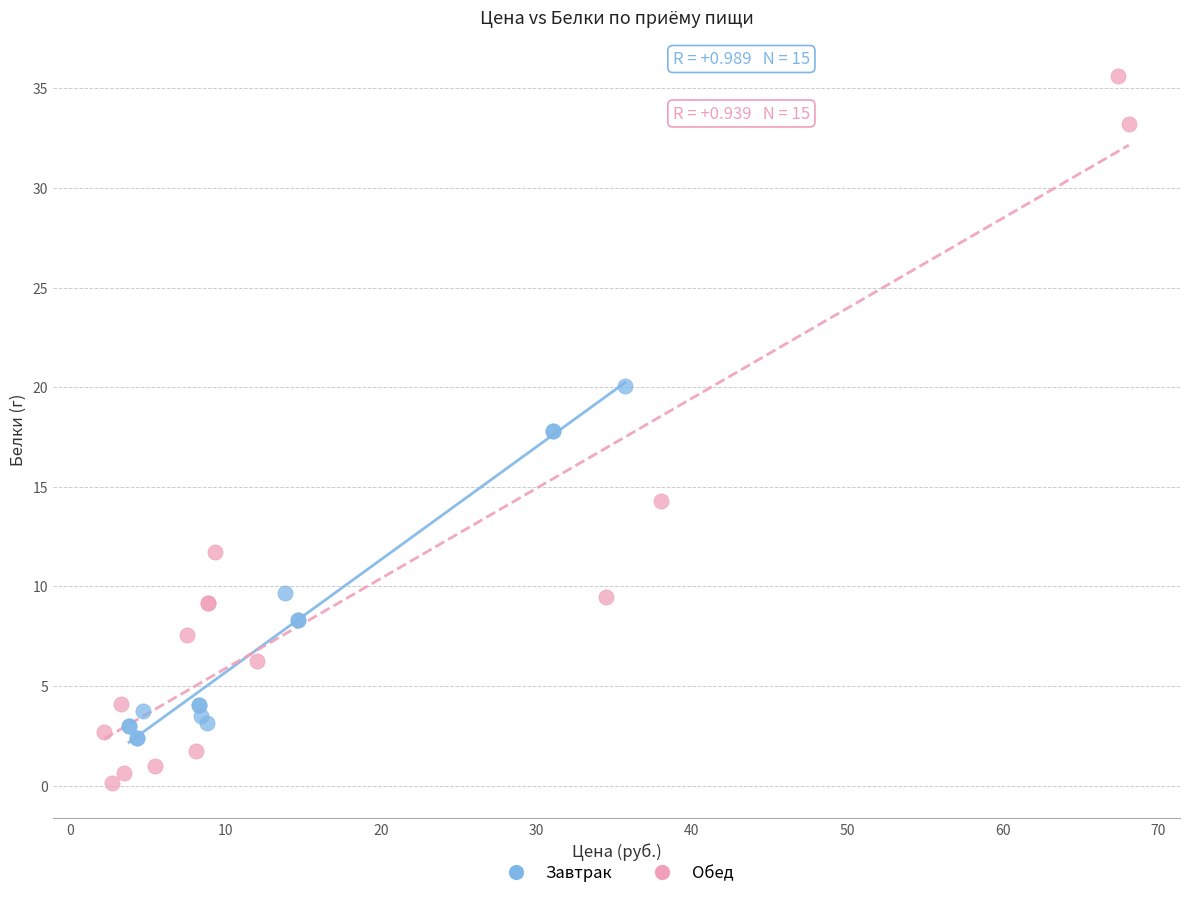

Which series contains the highest Y value?

Обед